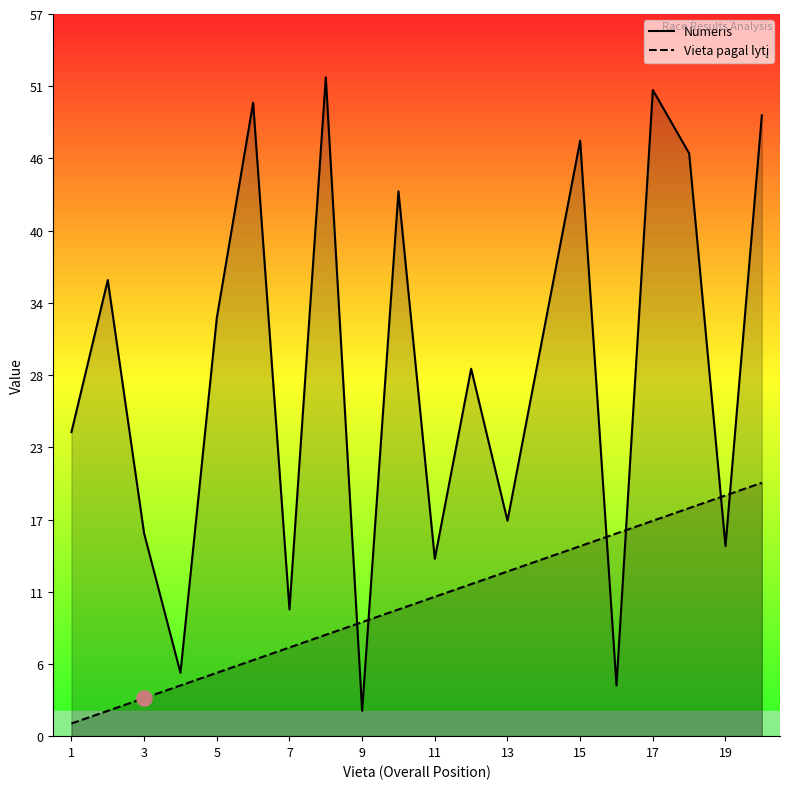

Which series reaches the minimum Y coordinate?

Vieta pagal lytį